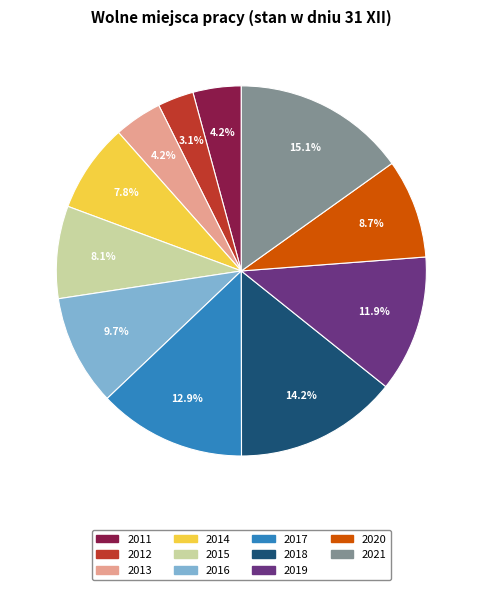

To the nearest percent, what is the average slice percentage?

9%